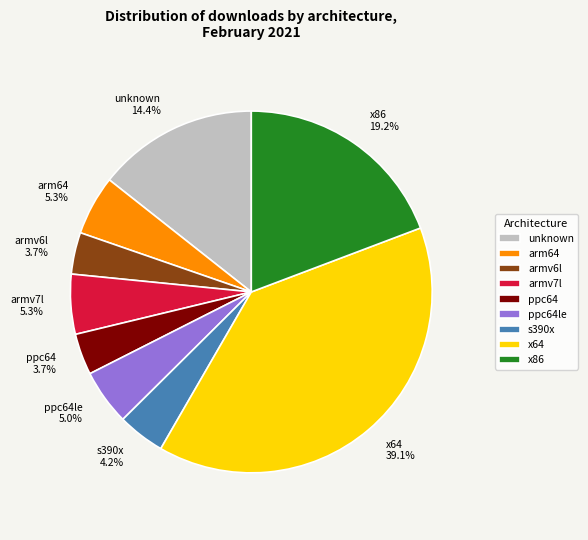

Which has a higher value, x64 or x86?

x64